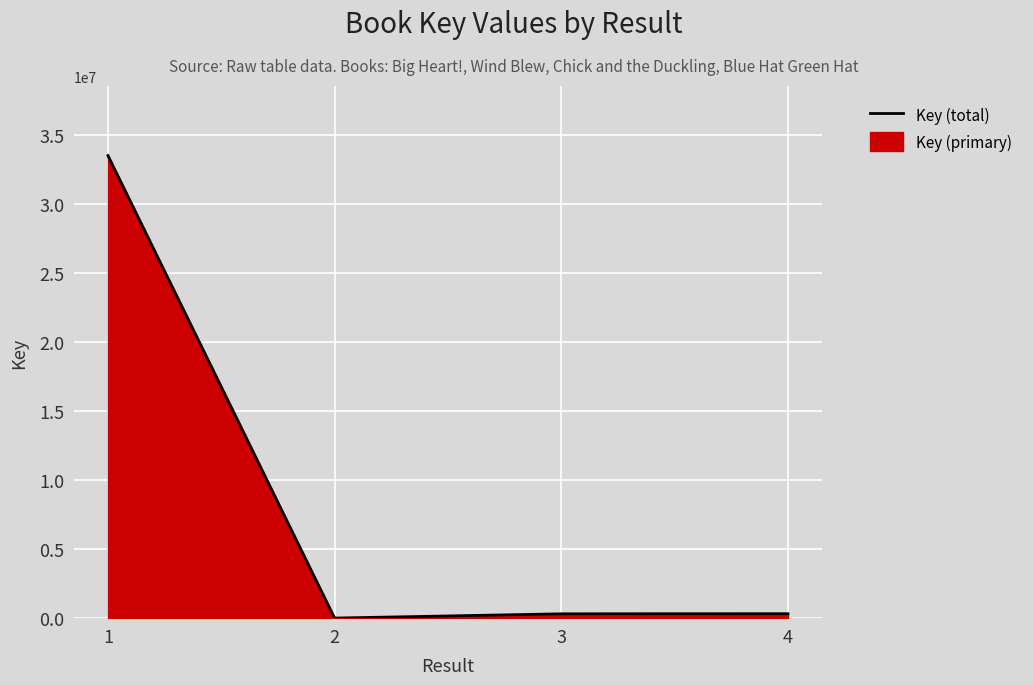

Which category has the lowest value across all series?

2